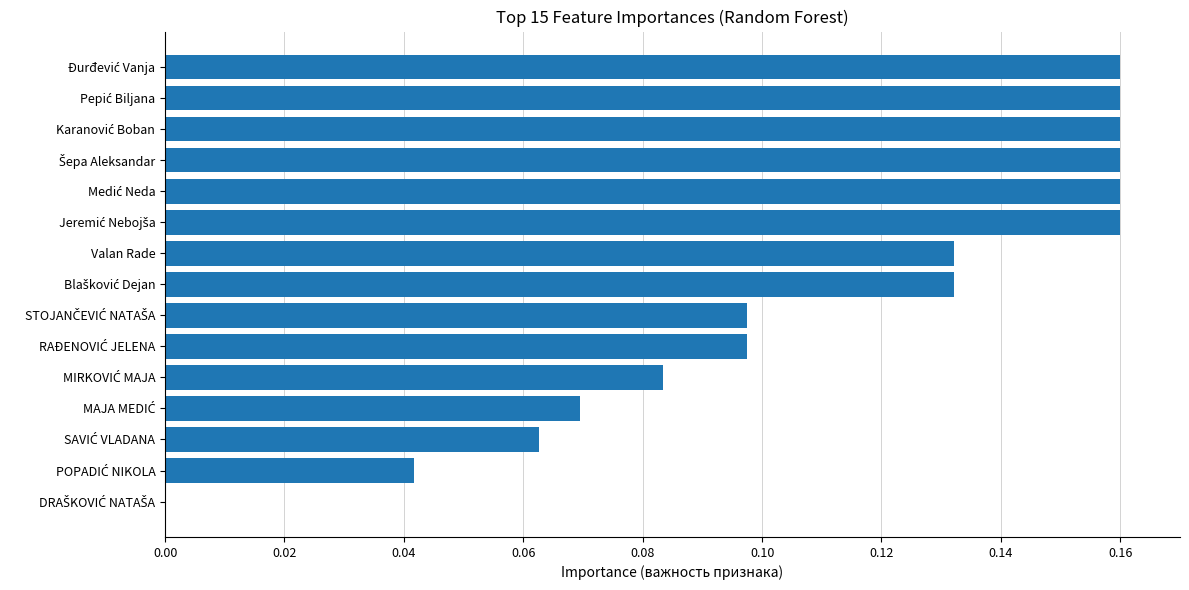

What is the greatest value displayed?

0.2